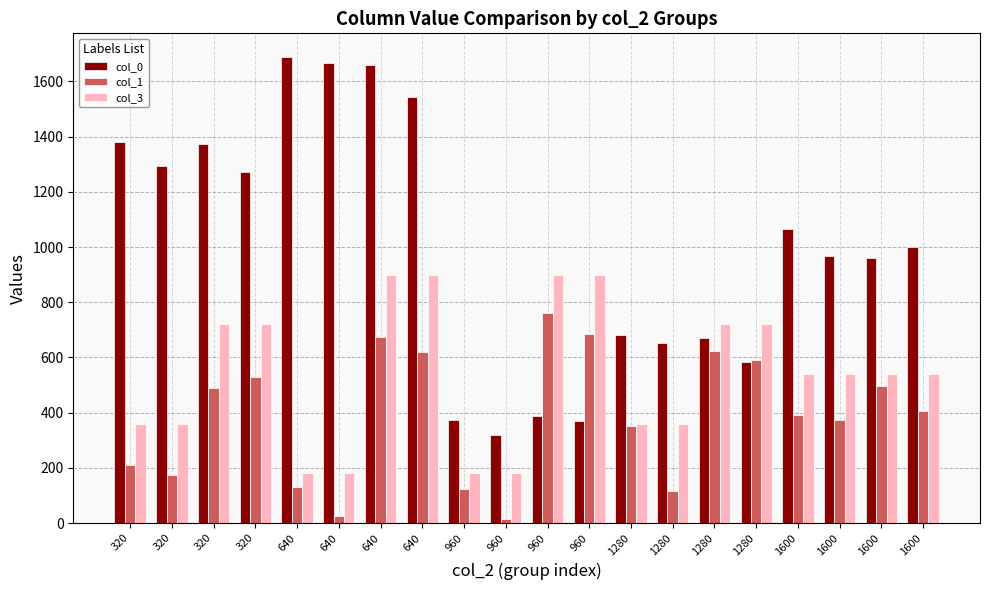

Rank the categories by col_1 value from lowest to highest.

960, 640, 1280, 960, 640, 320, 320, 1280, 1600, 1600, 1600, 320, 1600, 320, 1280, 640, 1280, 640, 960, 960